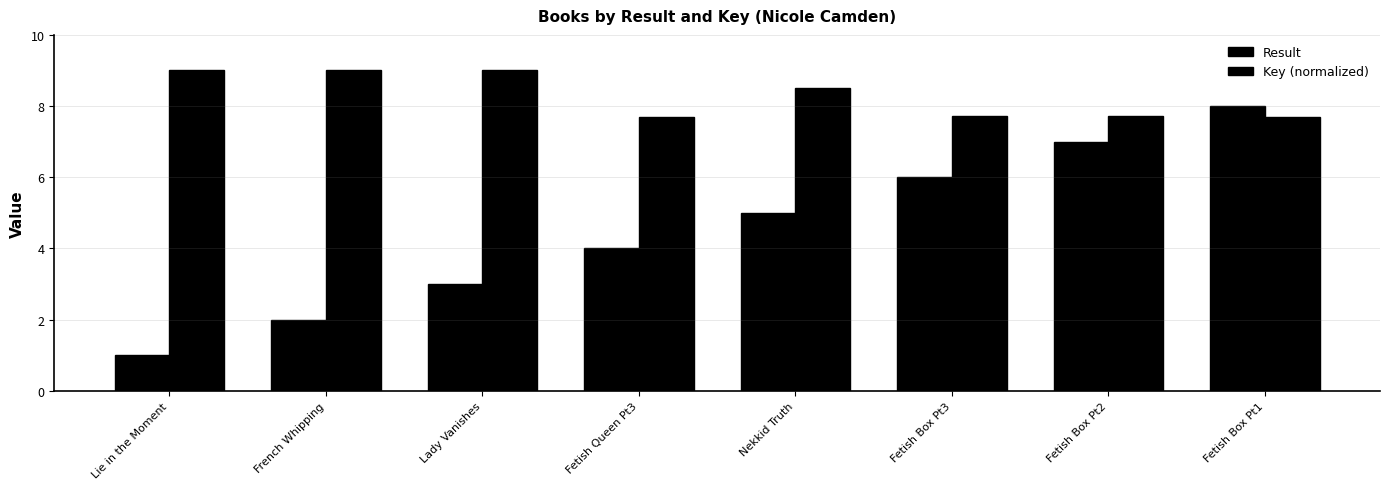

How many groups of bars are there?

8